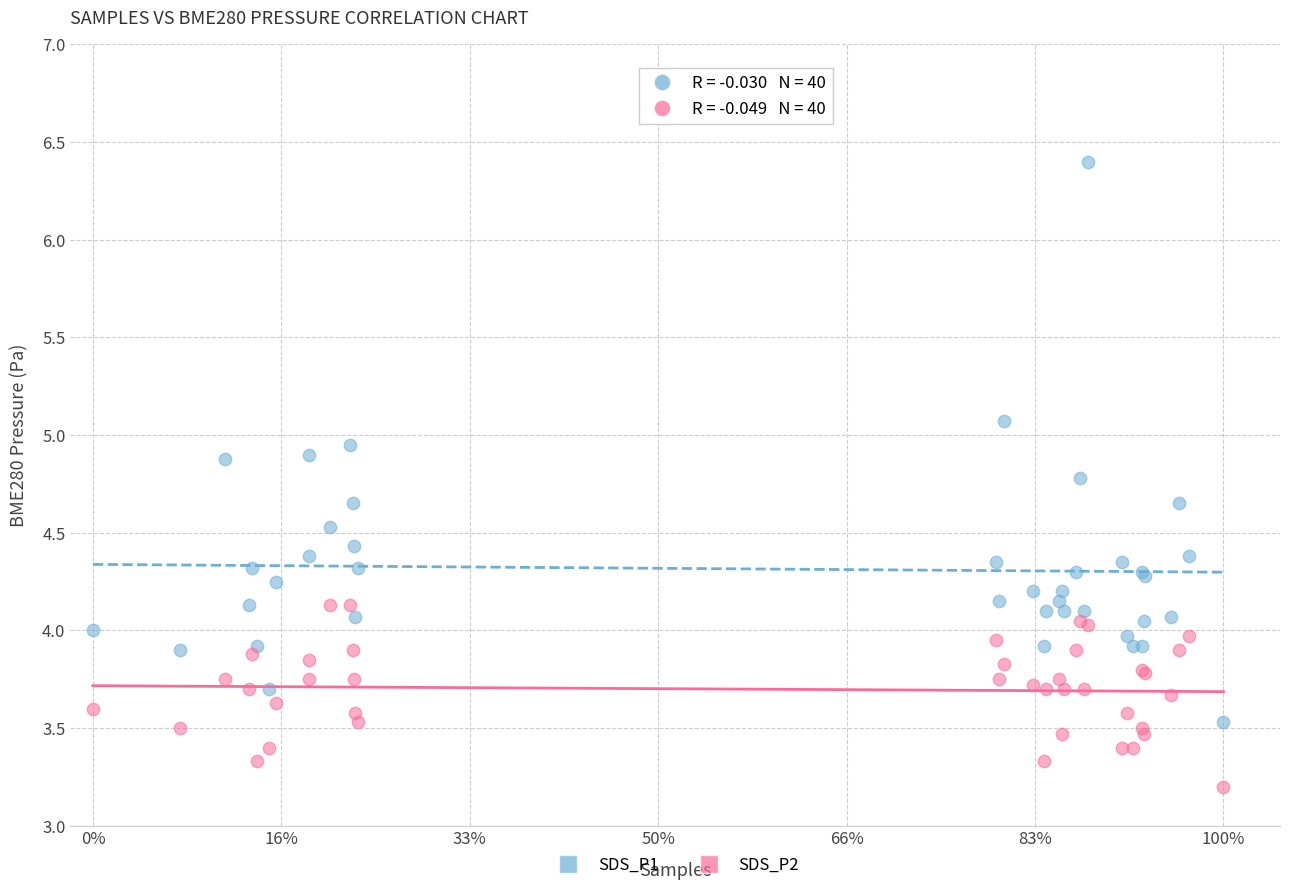

Which series has the widest spread of Y values?

SDS_P1